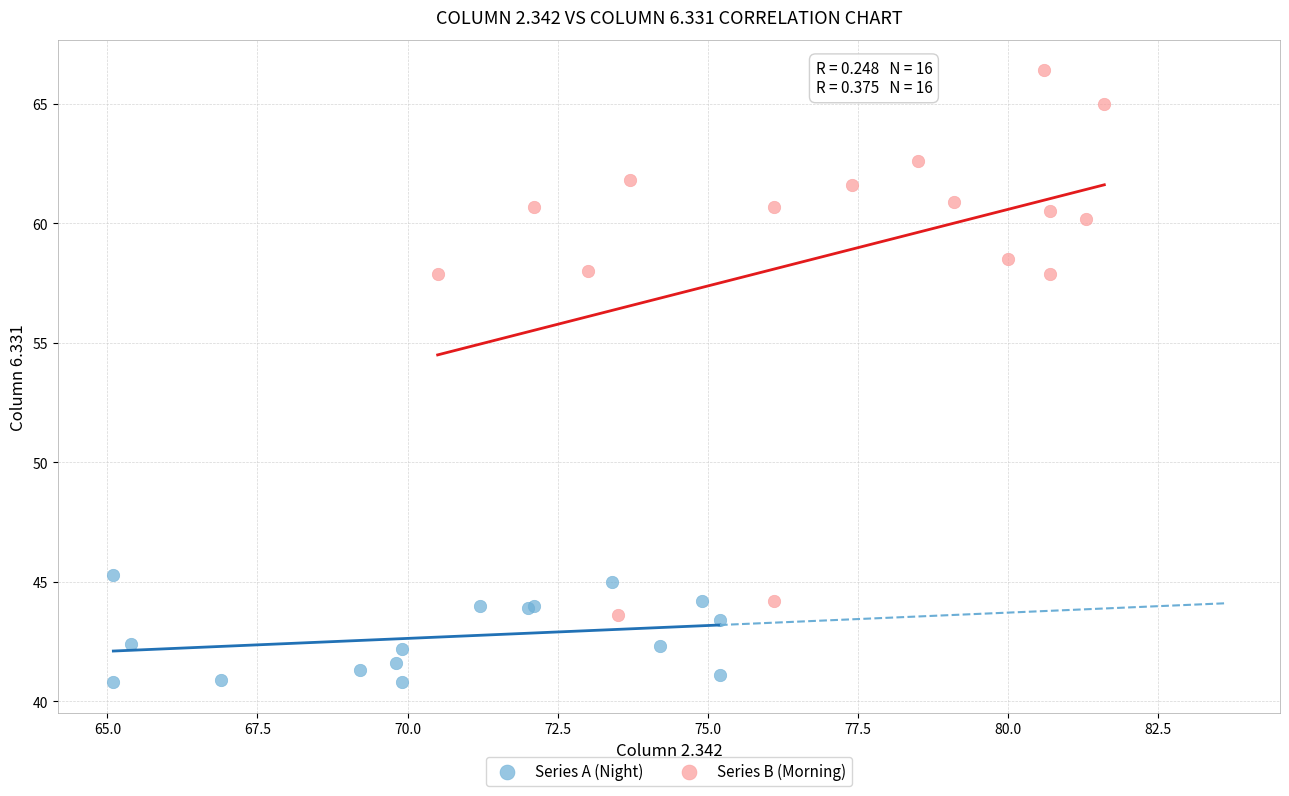

Which series has the widest spread of Y values?

Series B (Morning)